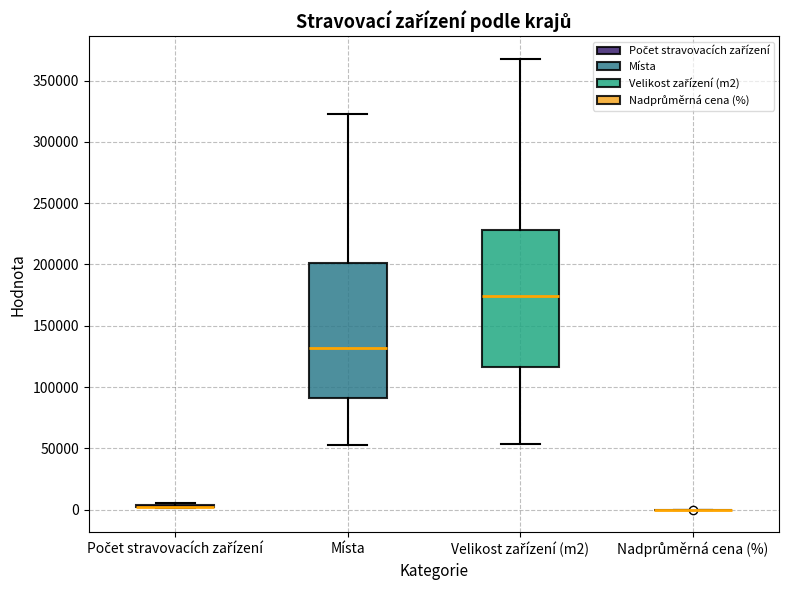

Reading left to right, read every box against the y-axis: the position of its median line, the range the box covers, and the ends of its whiskers. The values are not printed on the chart, so give them approximately, as read against the axis.

Počet stravovacích zařízení: box collapsed to a line at 5000, whiskers 0 to 5000
Místa: median 130000, box 90000 to 200000, whiskers 55000 to 325000
Velikost zařízení (m2): median 175000, box 115000 to 230000, whiskers 55000 to 370000
Nadprůměrná cena (%): box collapsed to a line at 0, whiskers 0 to 0